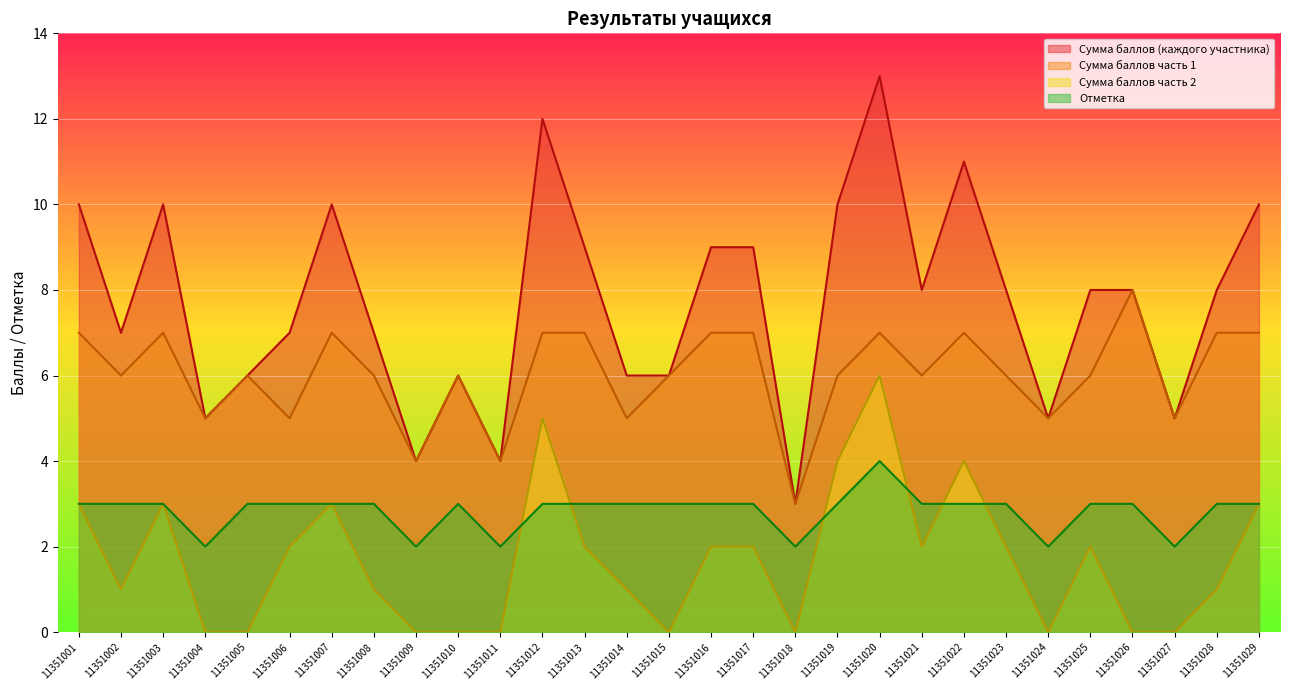

What is the maximum value for Сумма баллов часть 1?

8